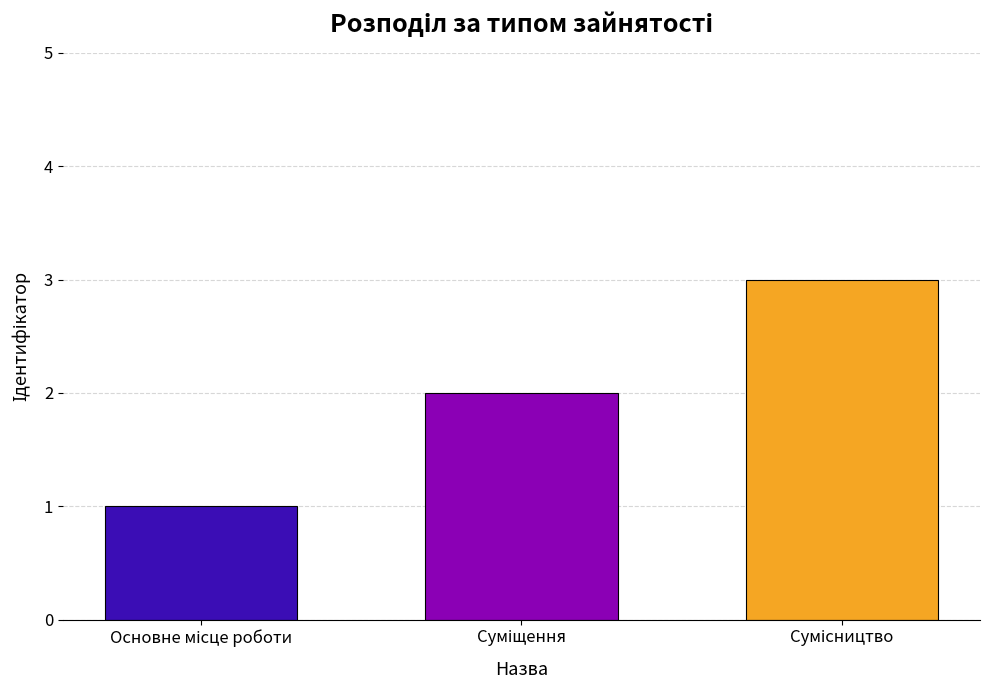

What is the greatest value displayed?

3